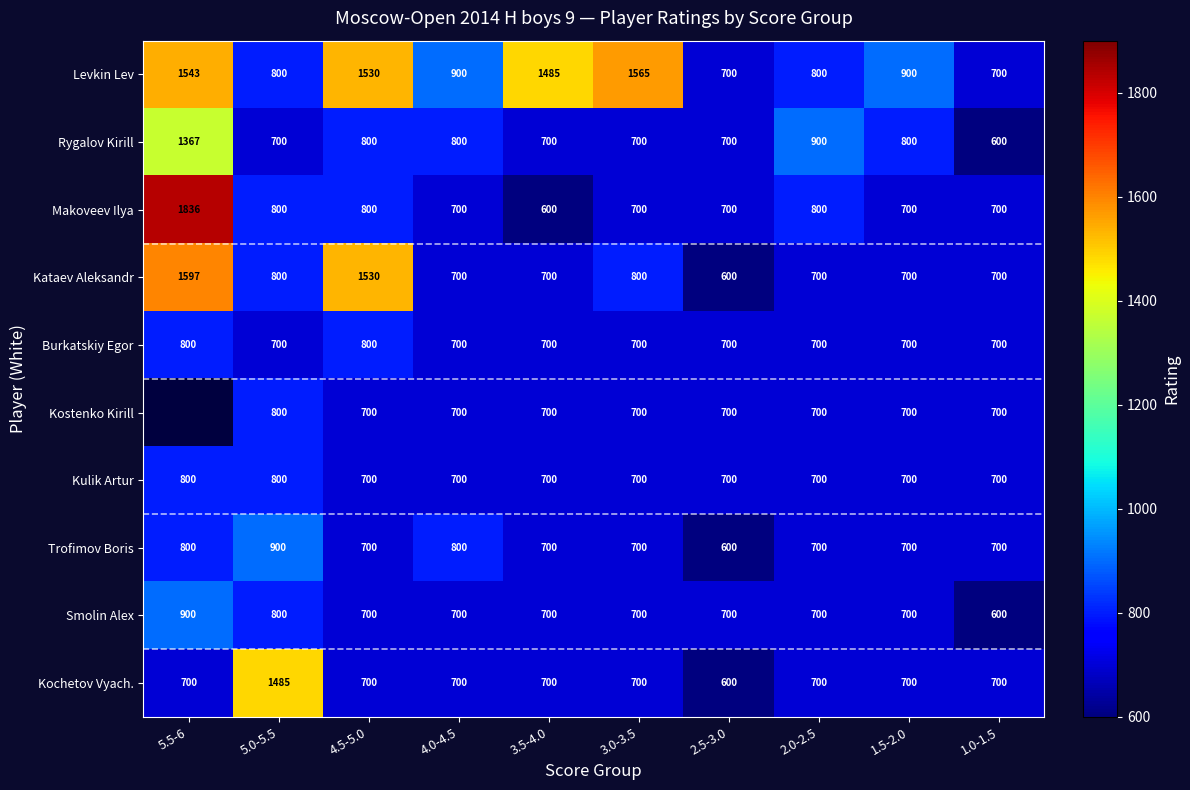

What is the difference between the second highest and second lowest values in the Levkin Lev series?

843